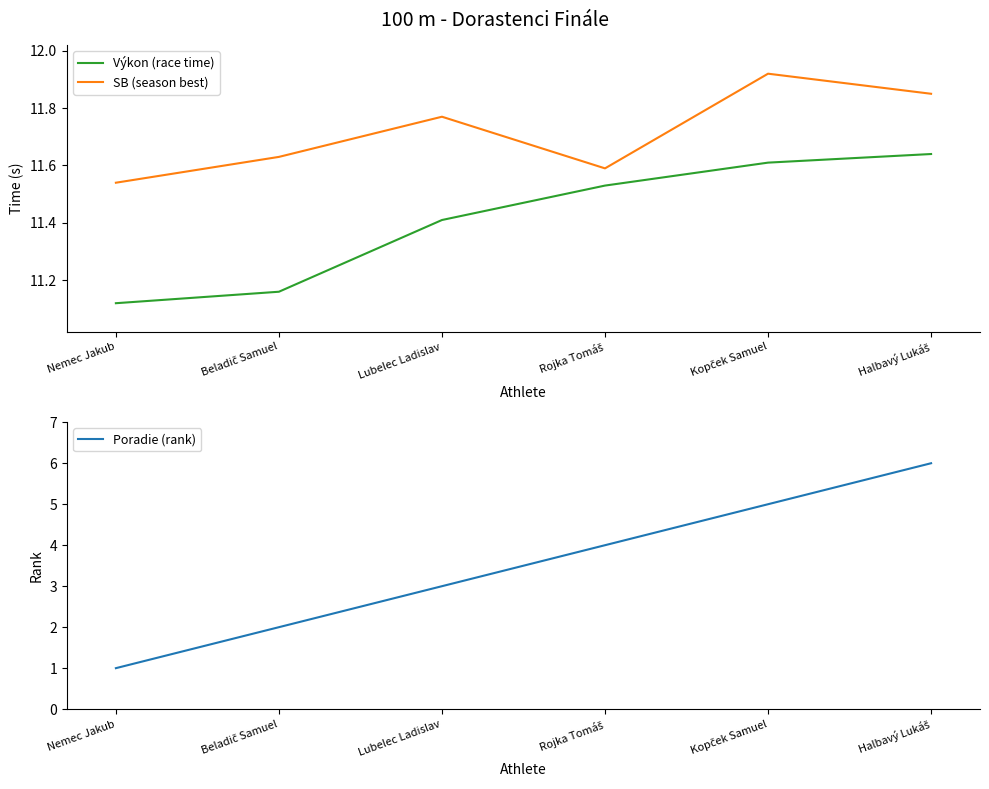

Reading left to right, what are all the values shown in this chart?

Výkon (race time): Nemec Jakub=11.1	Beladič Samuel=11.2	Lubelec Ladislav=11.4	Rojka Tomáš=11.5	Kopček Samuel=11.6	Halbavý Lukáš=11.6
SB (season best): Nemec Jakub=11.5	Beladič Samuel=11.6	Lubelec Ladislav=11.8	Rojka Tomáš=11.6	Kopček Samuel=11.9	Halbavý Lukáš=11.8
Poradie (rank): Nemec Jakub=1.0	Beladič Samuel=2.0	Lubelec Ladislav=3.0	Rojka Tomáš=4.0	Kopček Samuel=5.0	Halbavý Lukáš=6.0